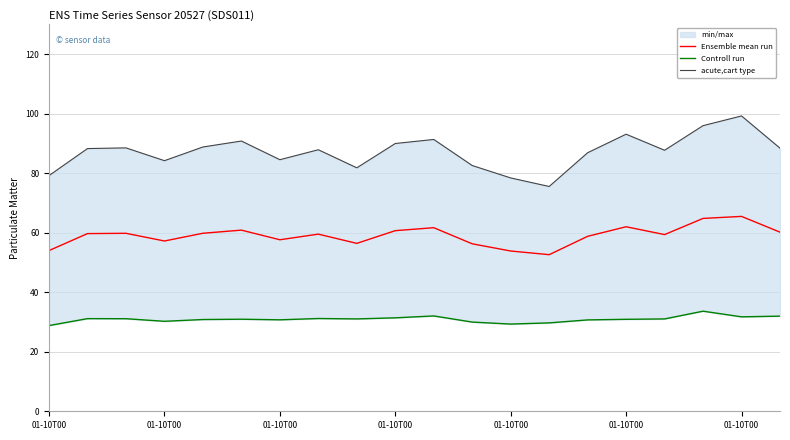

Rank the series by their maximum value, from lowest to highest.

Controll run, Ensemble mean run, acute,cart type